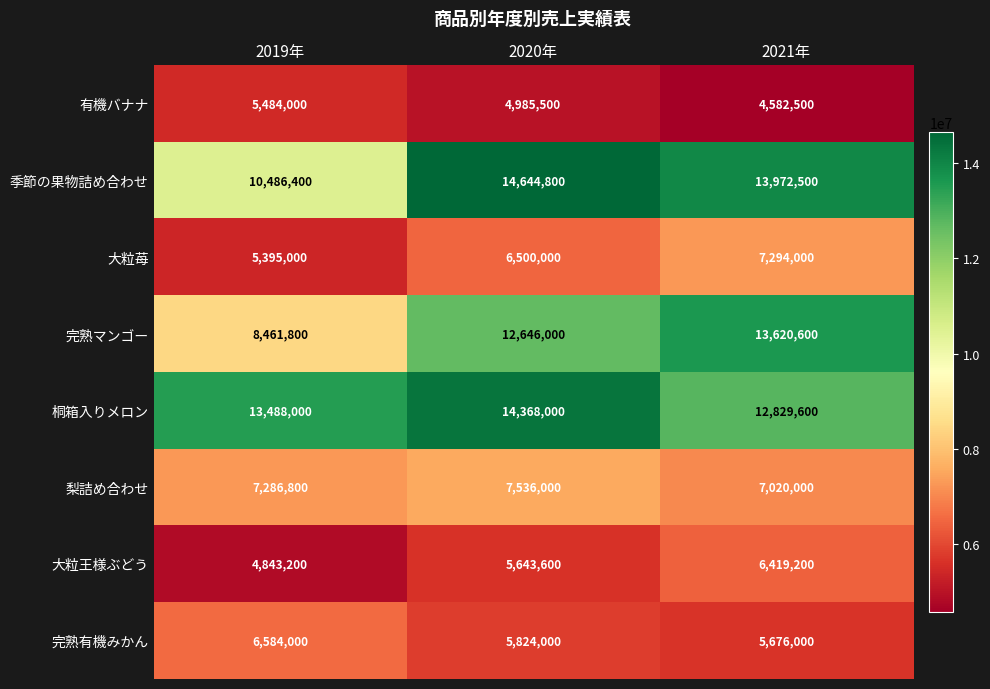

What is the greatest value displayed?

14644800